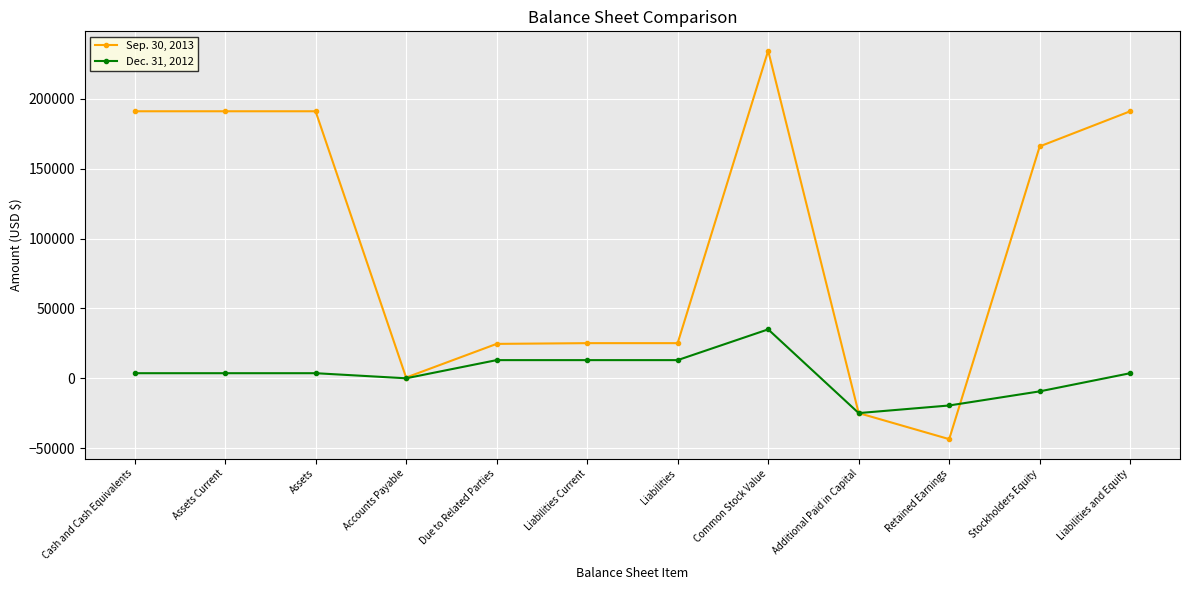

Which series has the largest total across all categories?

Sep. 30, 2013